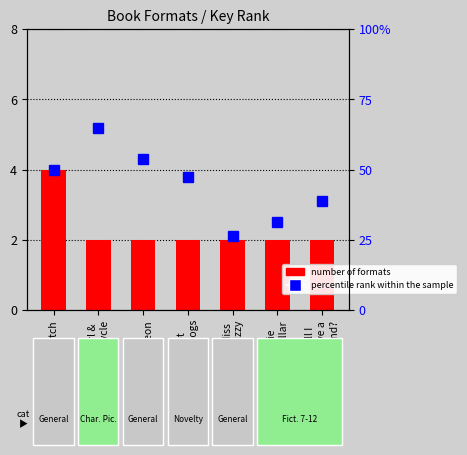

What is the minimum value shown in the chart?

2.0